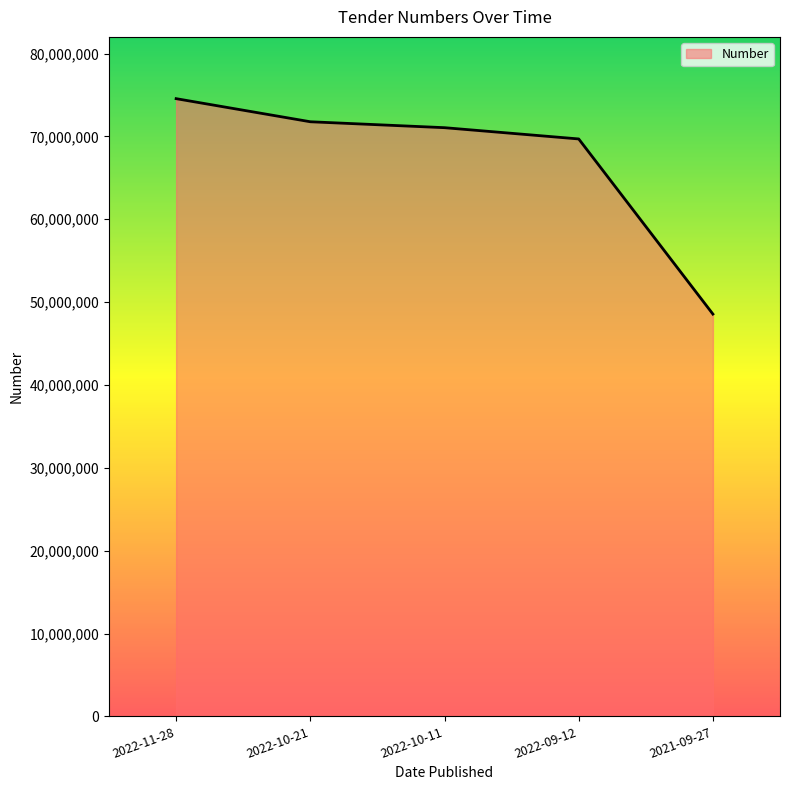

Reading left to right, transcribe all the data shown in this chart.

2022-11-28=74554879	2022-10-21=71766896	2022-10-11=71051972	2022-09-12=69692689	2021-09-27=48553625